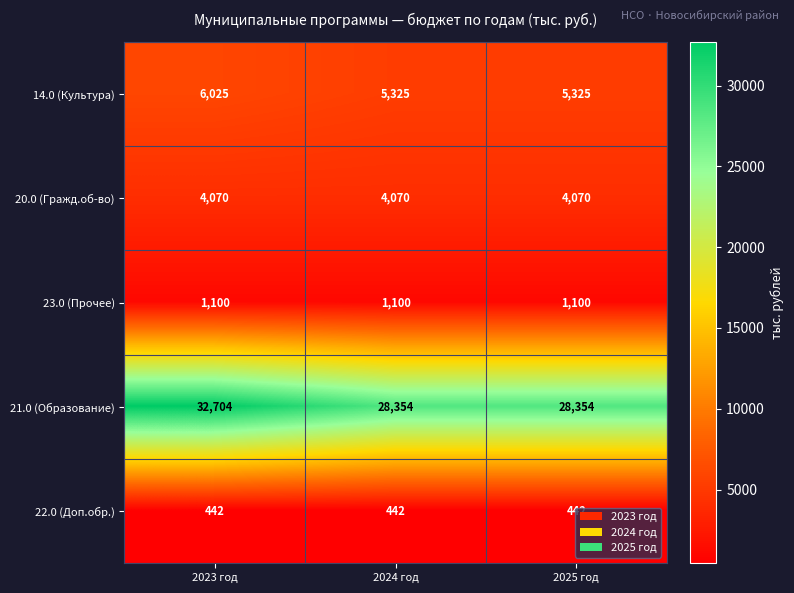

At which category does the chart reach its peak across all series?

2023 год